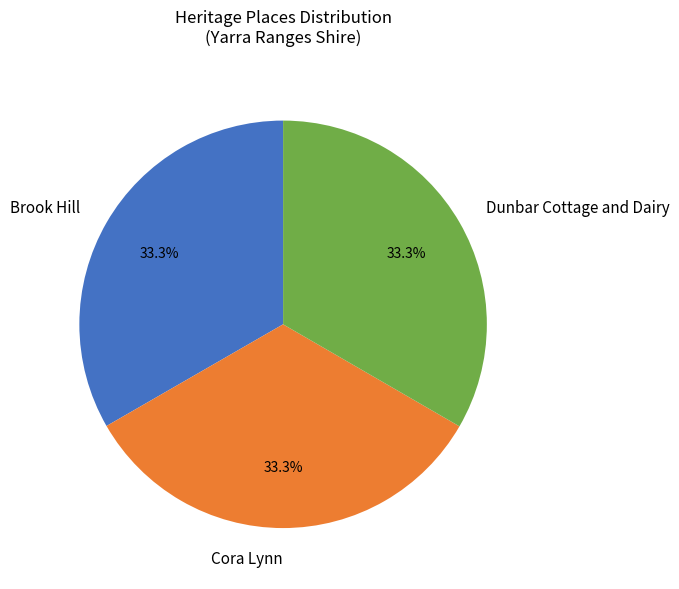

Combined, do Brook Hill and Dunbar Cottage and Dairy account for over 50%?

Yes